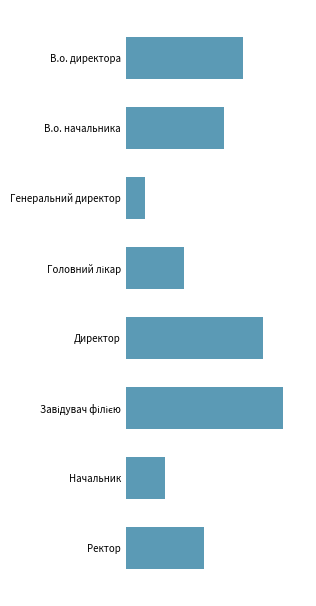

Where is the data nearest to the value 4?

Ректор